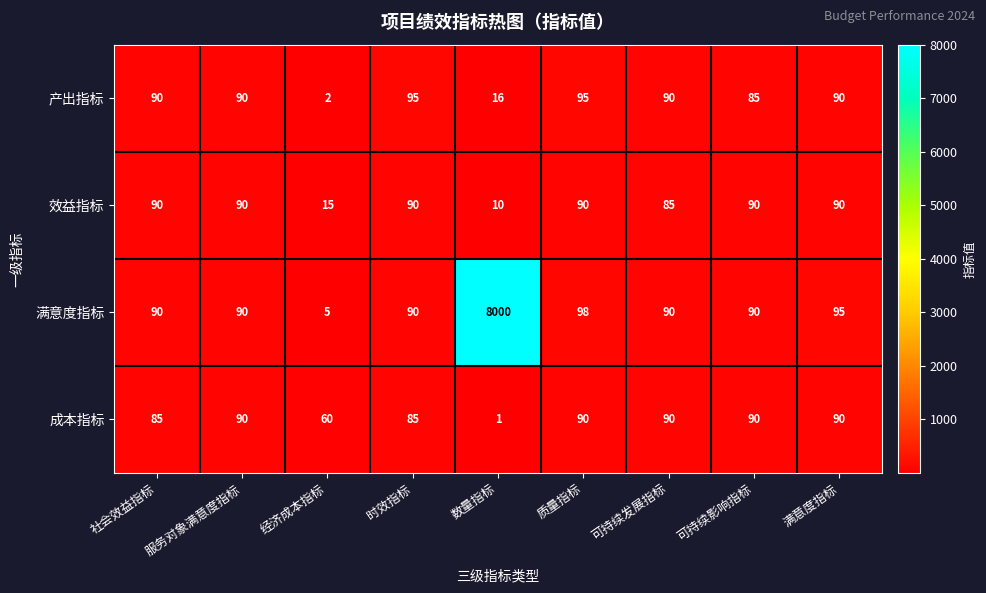

At how many categories does at least one series exceed 915?

1